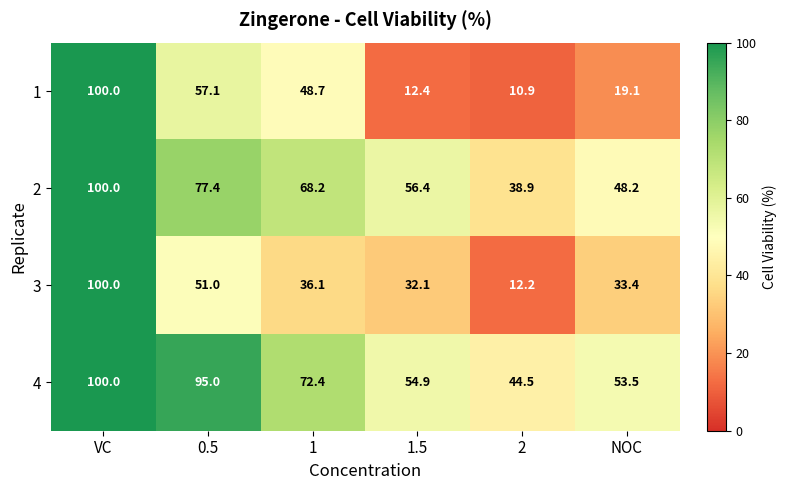

Rank the categories by 2 value from lowest to highest.

2, NOC, 1.5, 1, 0.5, VC